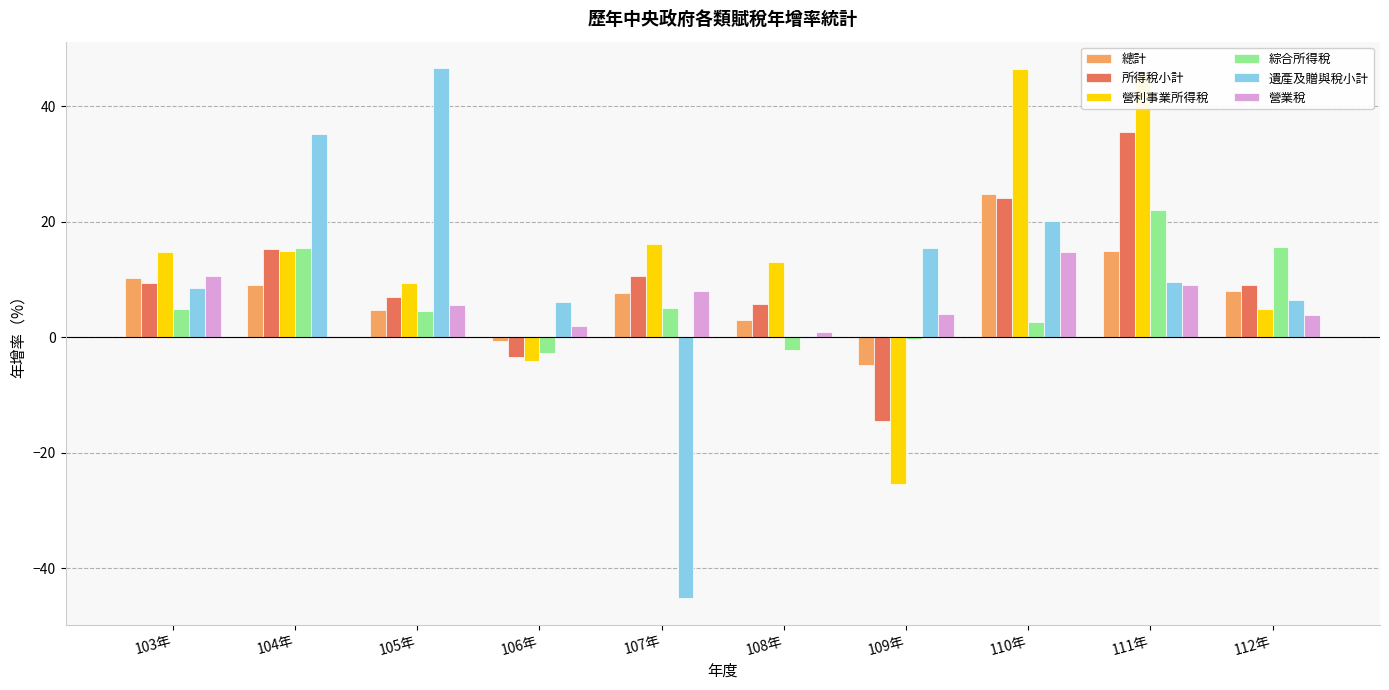

Which series changed the most between 104年 and 106年?

遺產及贈與稅小計